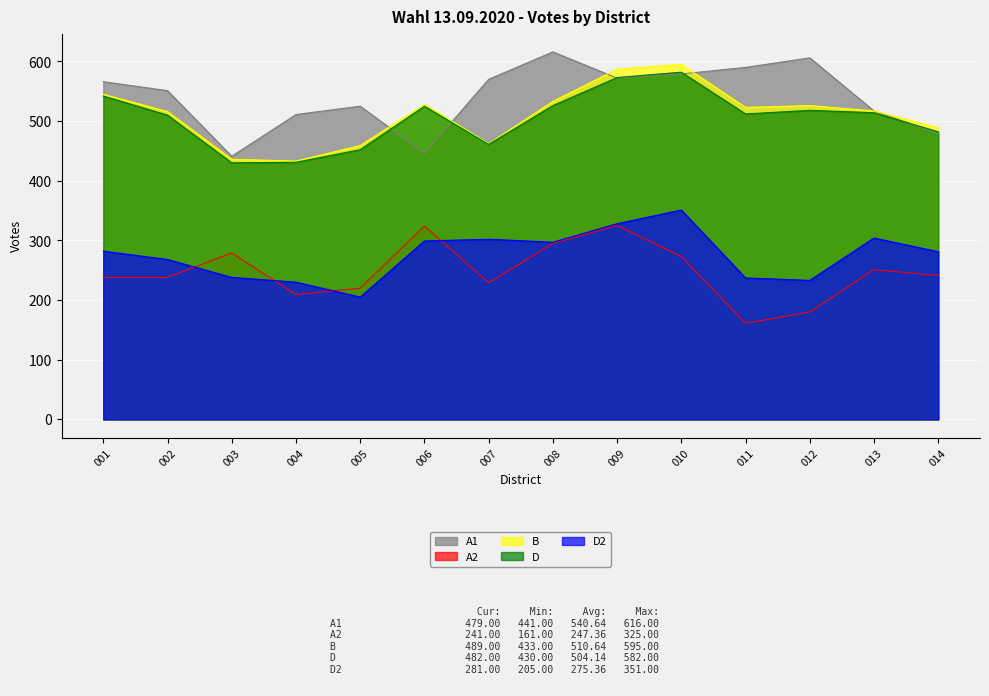

How many series are shown in this chart?

5